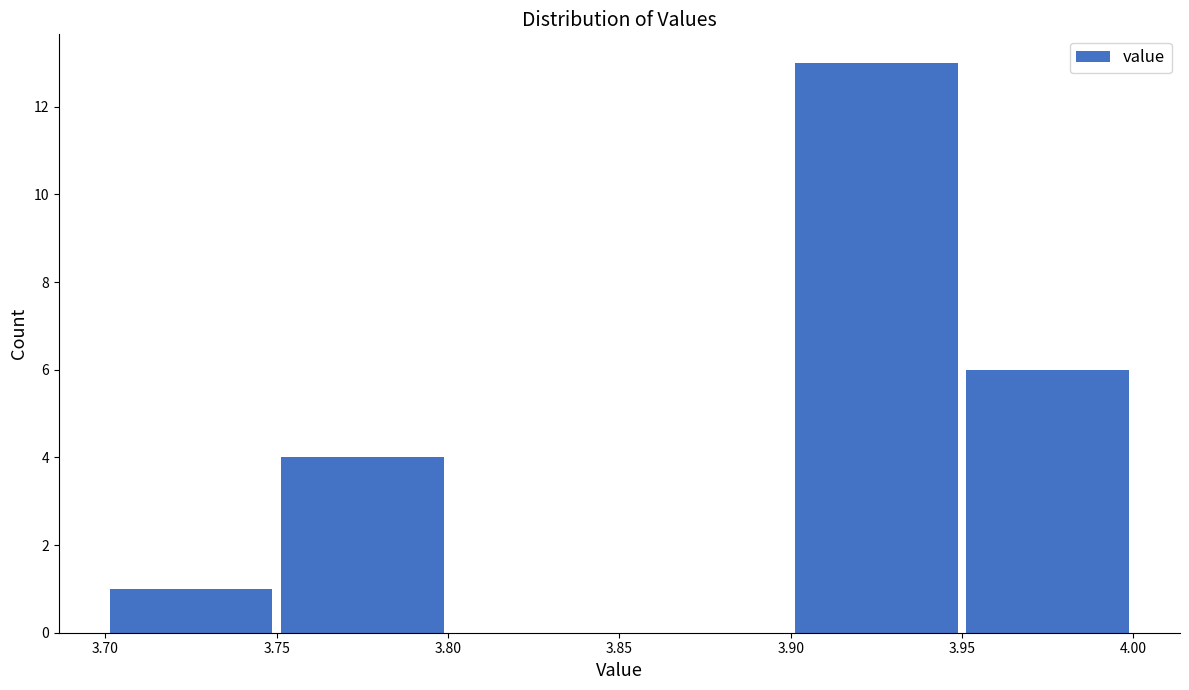

Reading left to right, list every bar in this chart as the range it spans on the x-axis followed by its height. The values are not printed on the chart, so give them approximately, as read against the axis.

3.70 to 3.75: 1
3.75 to 3.80: 4
3.80 to 3.85: 0
3.85 to 3.90: 0
3.90 to 3.95: 13
3.95 to 4.00: 6